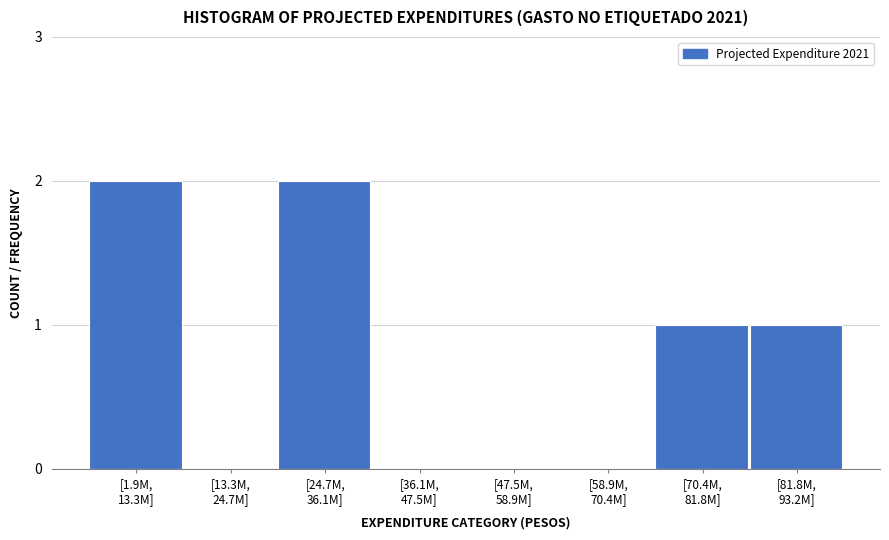

What is the sum of all values?

6